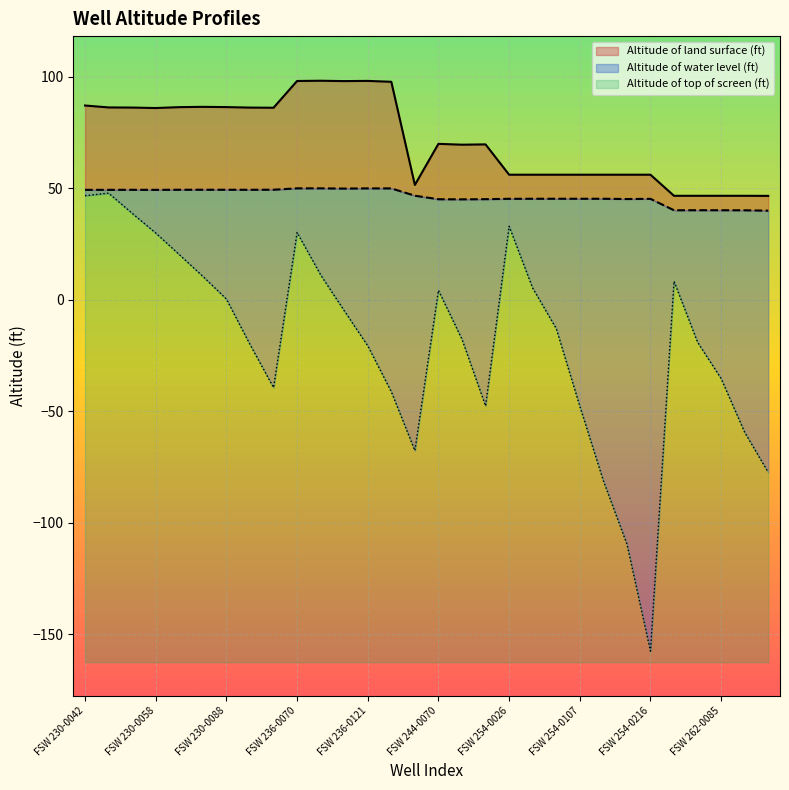

What are all the series names shown in the legend?

Altitude of land surface (ft), Altitude of water level (ft), Altitude of top of screen (ft)